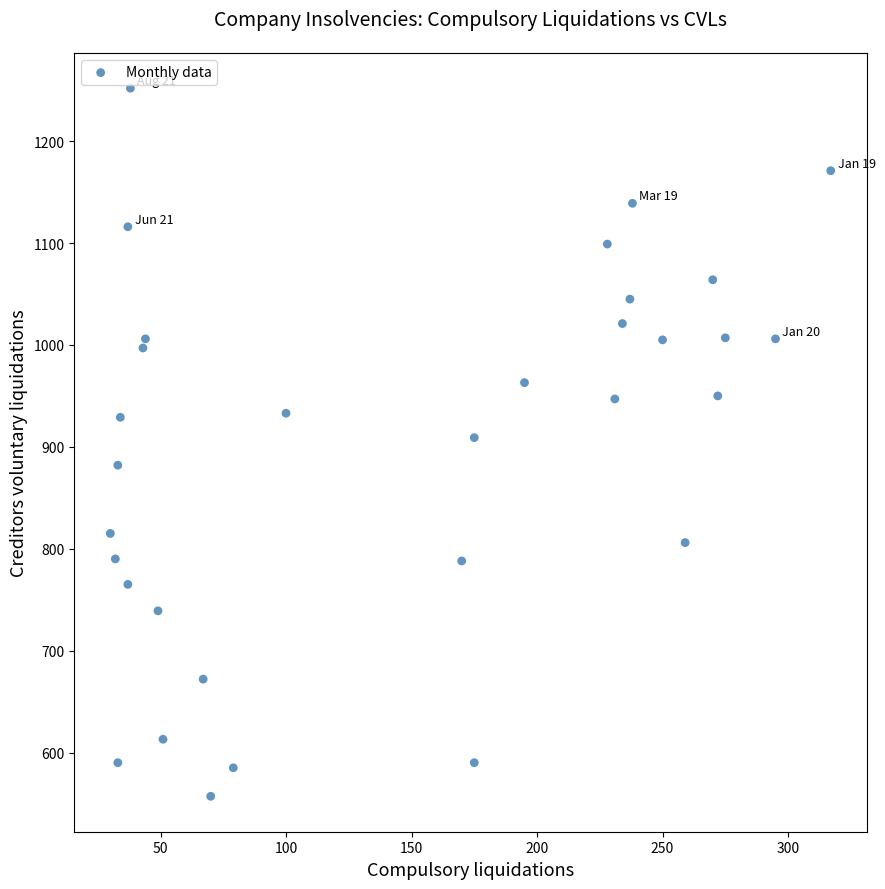

What is the range of X values (max minus min)?

287